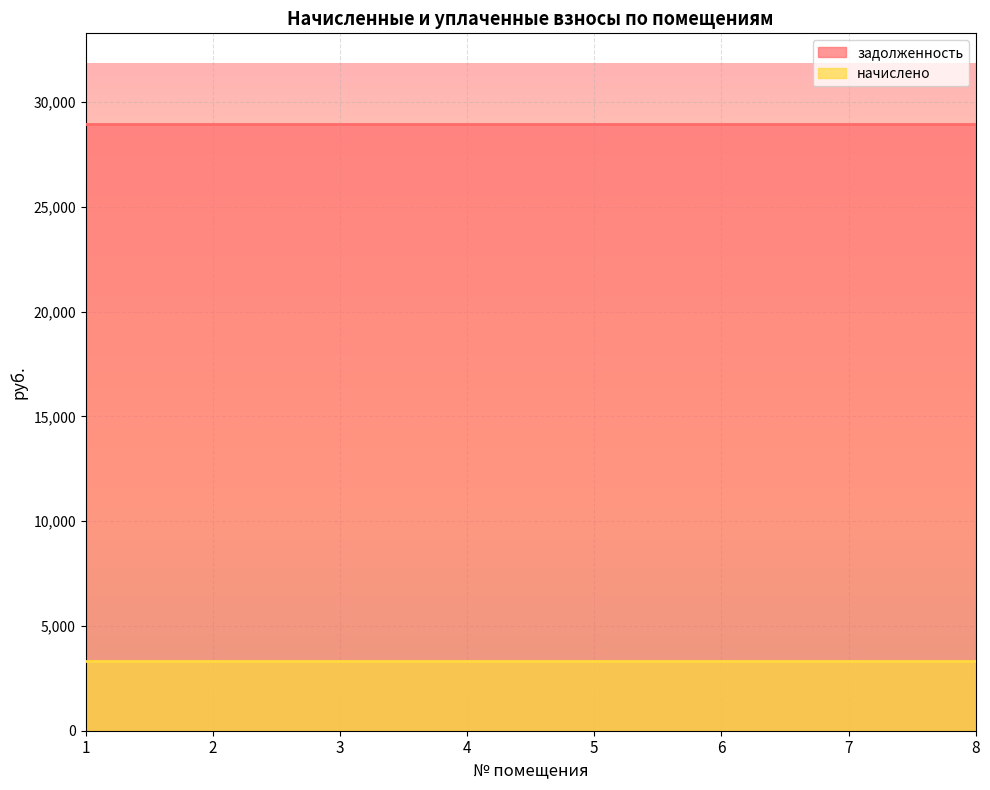

List the series in order of their overall mean, lowest first.

начислено, задолженность